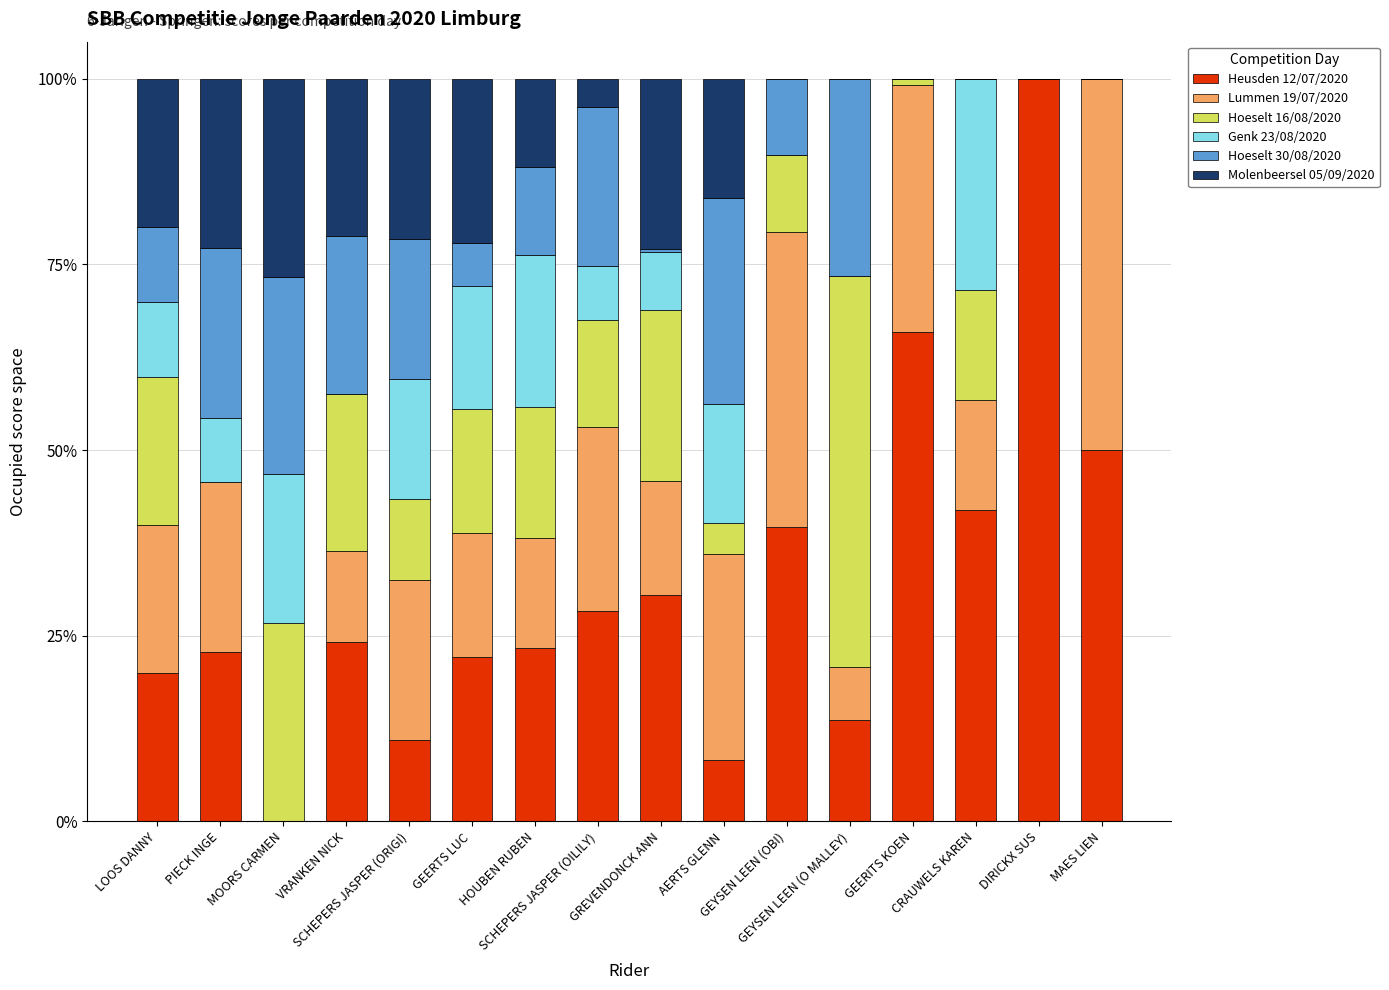

What is the label of the 12th bar from the right?

SCHEPERS JASPER (ORIGI)